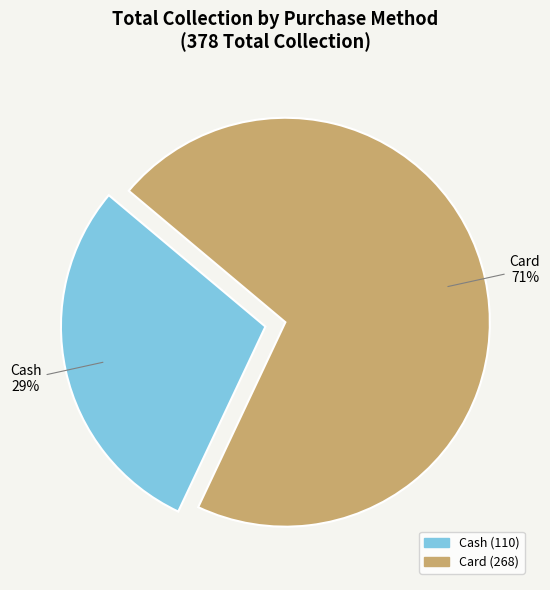

The Cash slice represents 43% of the pie. True or false?

False